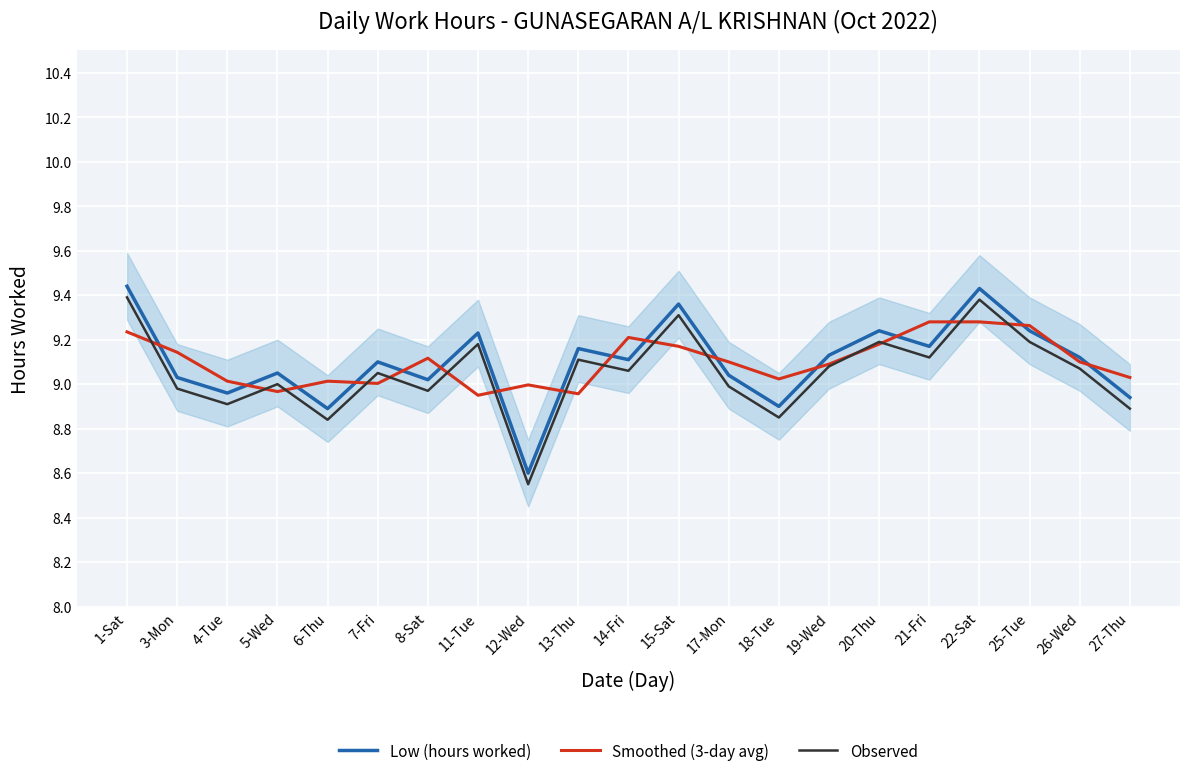

True or false: Low (hours worked) and Observed cross at least once.

False